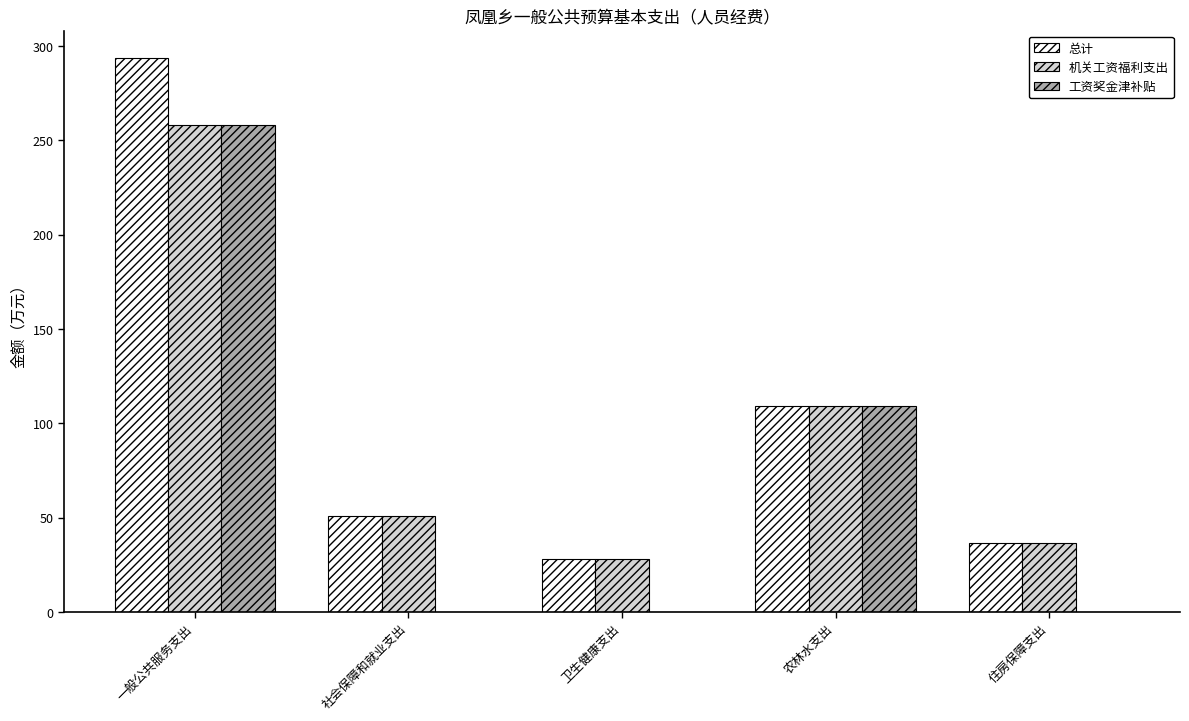

Which series has the widest spread of values?

总计